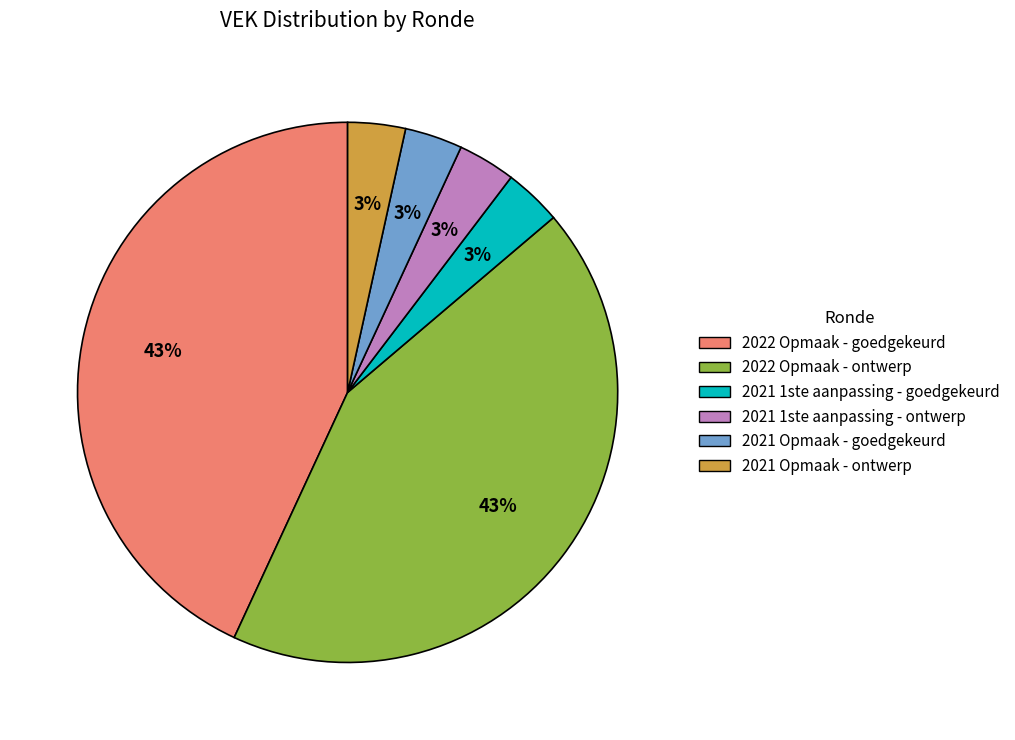

To the nearest percent, what percentage of the pie is 2021 1ste aanpassing - ontwerp?

3%